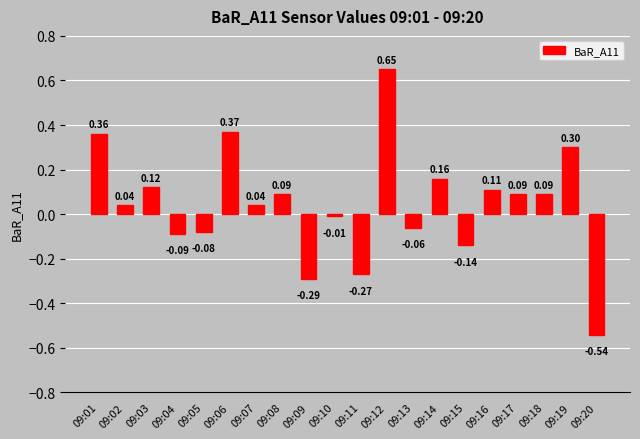

At which category does the chart reach its peak across all series?

09:12